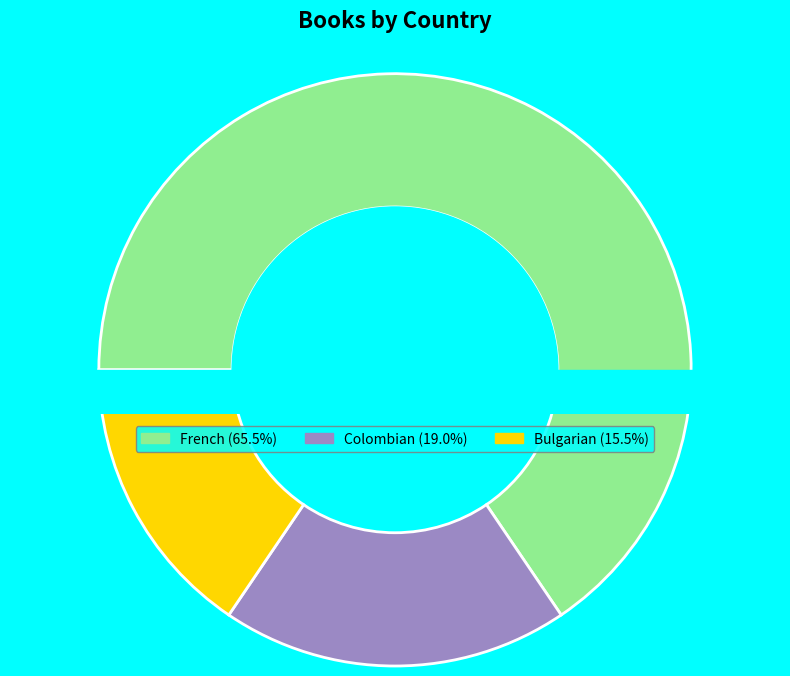

How much of the chart is everything except Bulgarian?

84.5%